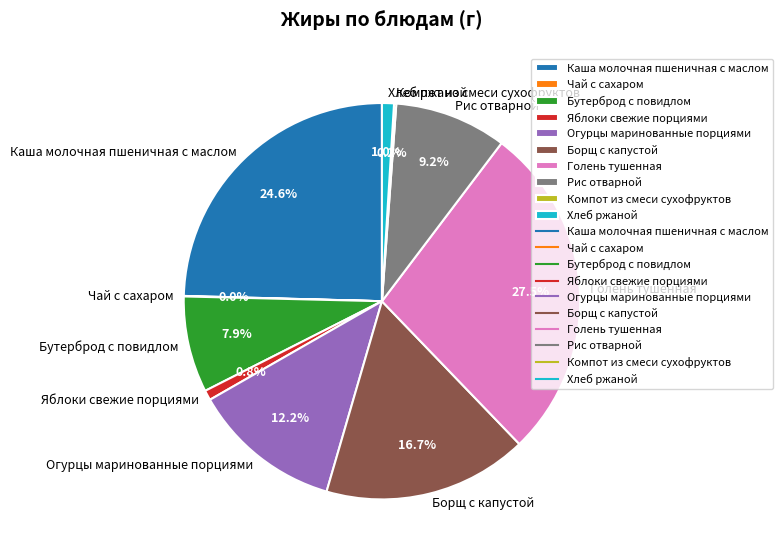

What is the largest slice in the pie chart?

Голень тушенная